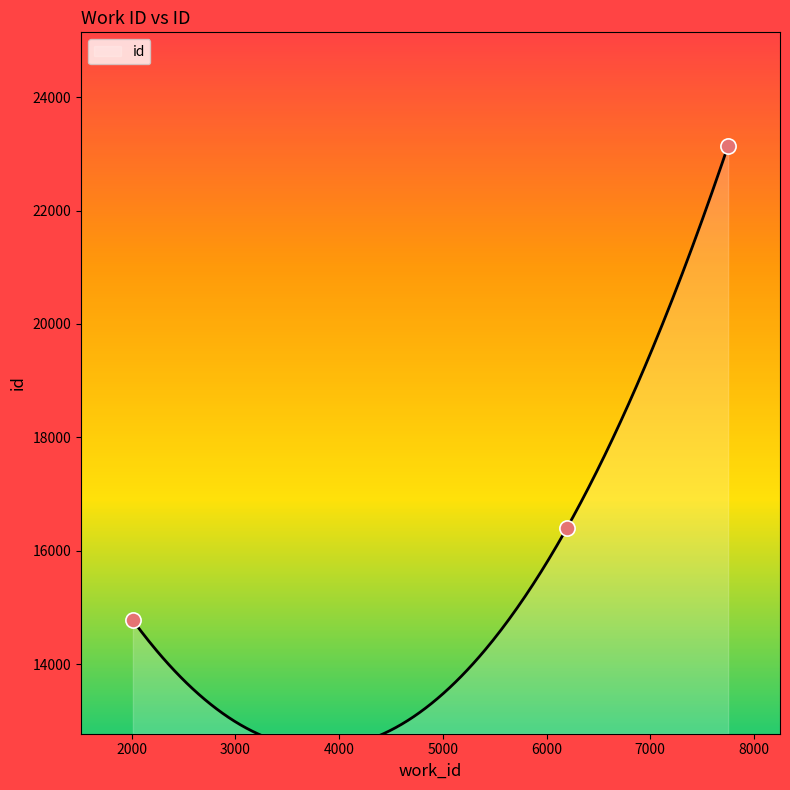

What is the change in value from 6196 to 7750?

+6746